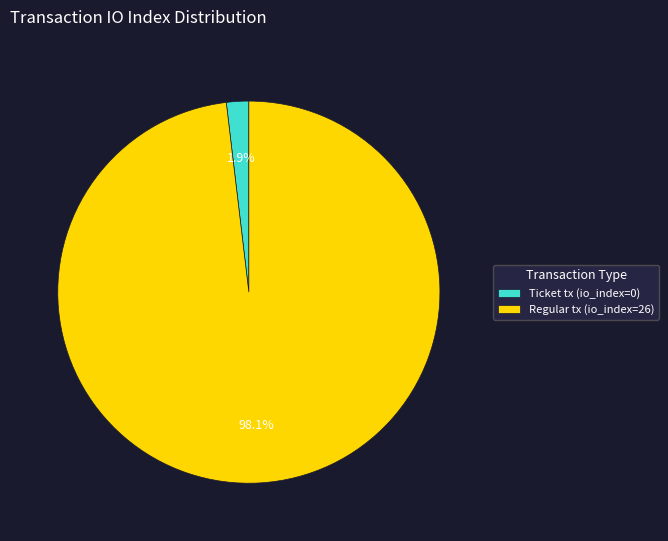

Does any single category account for the majority?

Yes